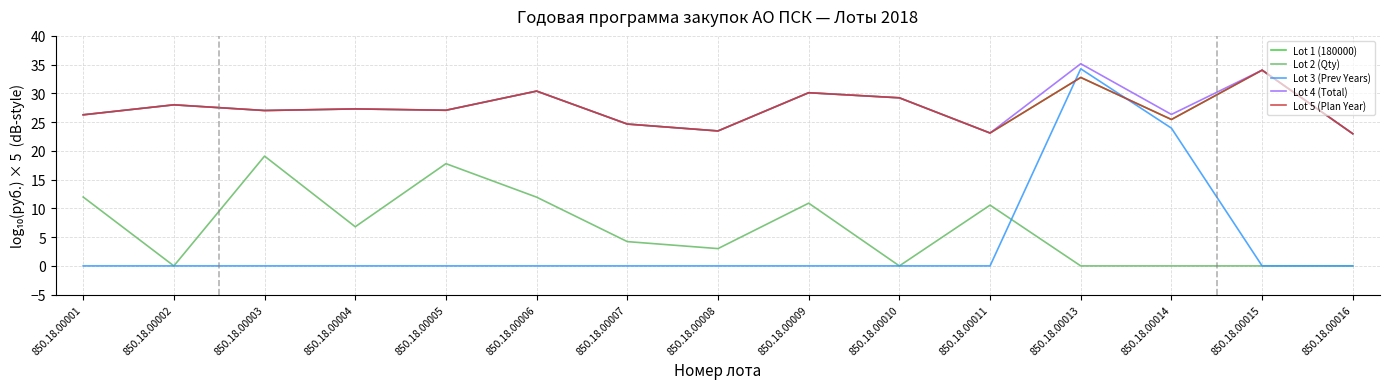

Does the chart have visible grid lines?

Yes